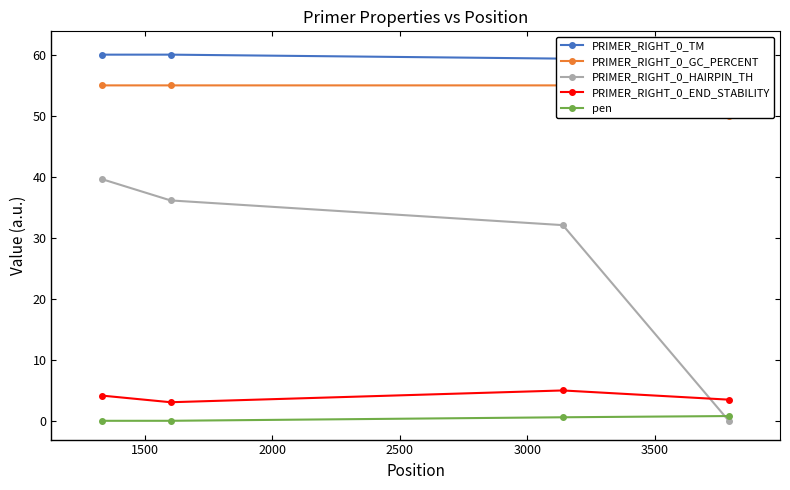

What is the value of the PRIMER_RIGHT_0_END_STABILITY point at the 3rd from the left?

5.0